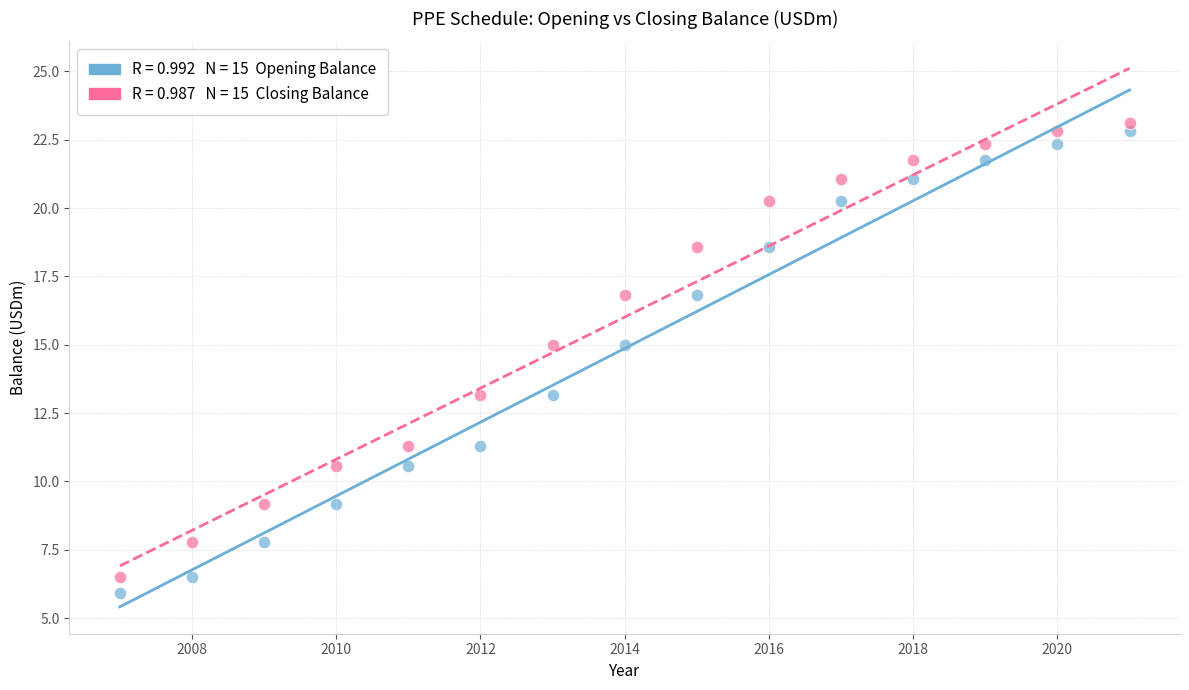

Across all data points, what is the range of Y values (max minus min)?

17.2